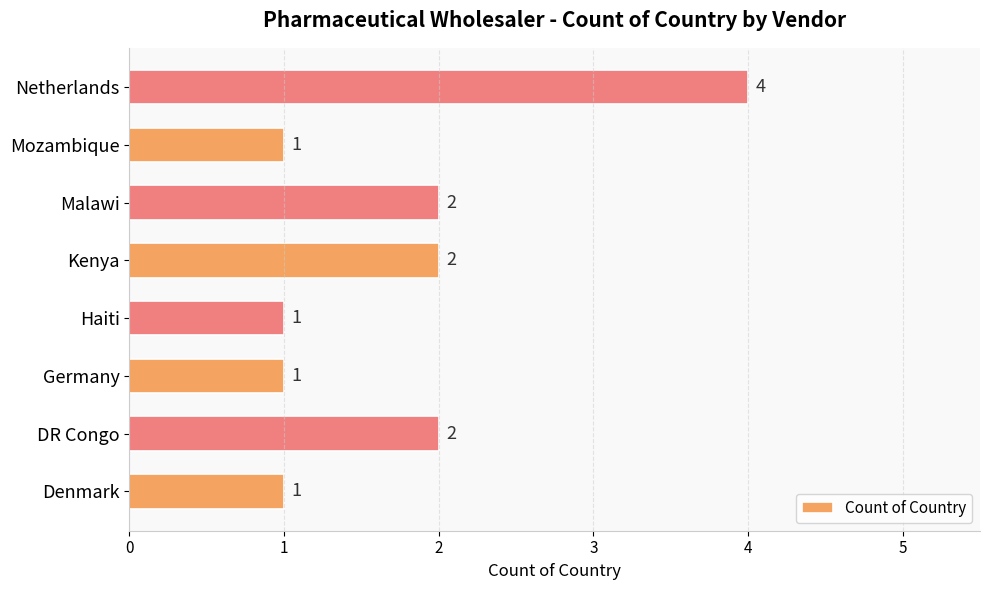

Reading bottom to top, what are all the values shown in this chart?

Denmark=1	DR Congo=2	Germany=1	Haiti=1	Kenya=2	Malawi=2	Mozambique=1	Netherlands=4